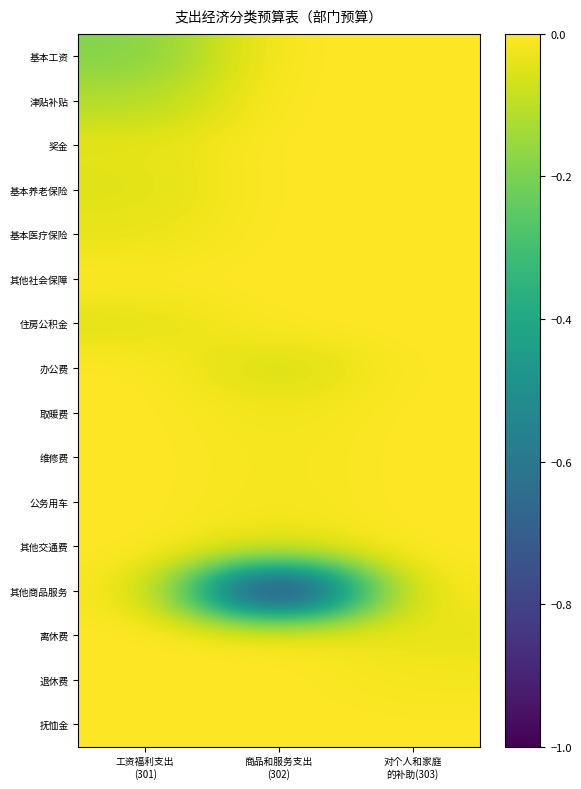

Which series has the widest spread of values?

其他商品服务